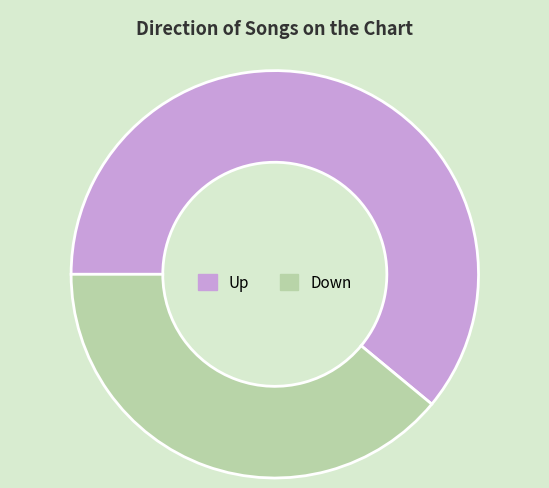

What is the ratio of the value at Down to the value at Up?

0.6